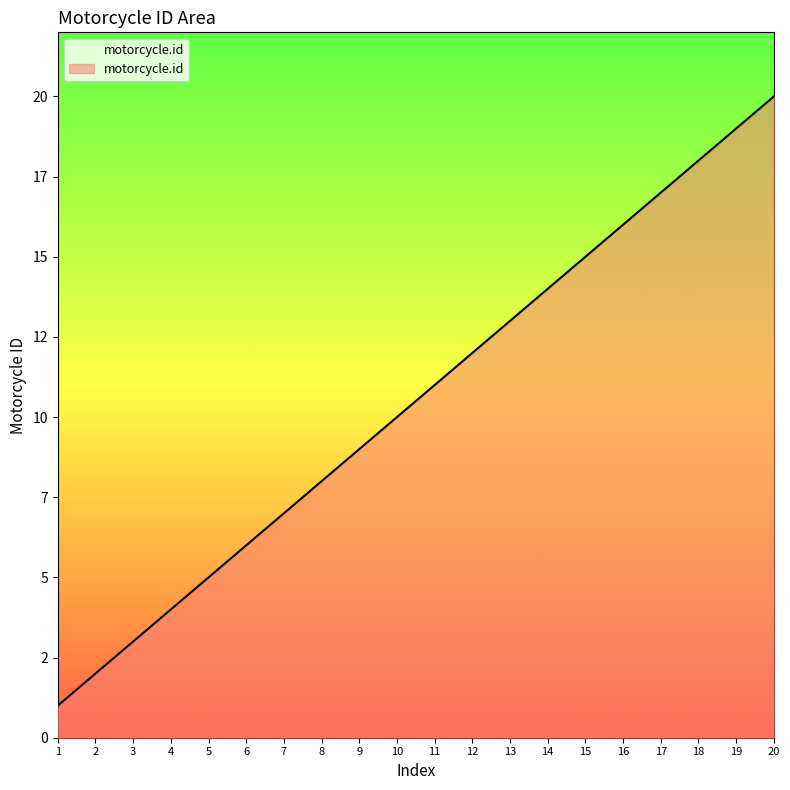

Reading right to left, what are all the values shown in this chart?

20=20	19=19	18=18	17=17	16=16	15=15	14=14	13=13	12=12	11=11	10=10	9=9	8=8	7=7	6=6	5=5	4=4	3=3	2=2	1=1